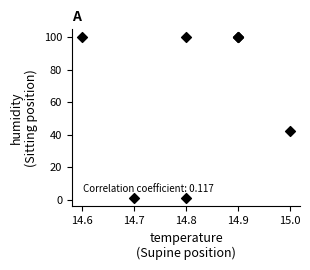

What Y value in the scatter plot is closest to 50?

42.6